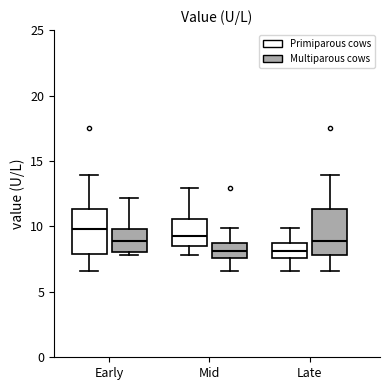

Where does the median line of the box for Early (Multiparous cows) sit on the y-axis? The values are not printed on the chart, so give them approximately, as read against the axis.

9.0